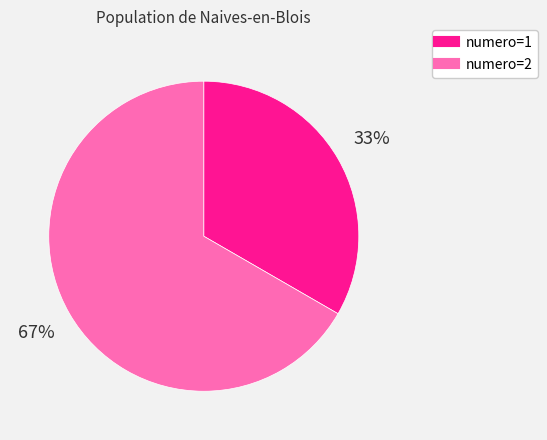

Is there a majority slice in this chart?

Yes